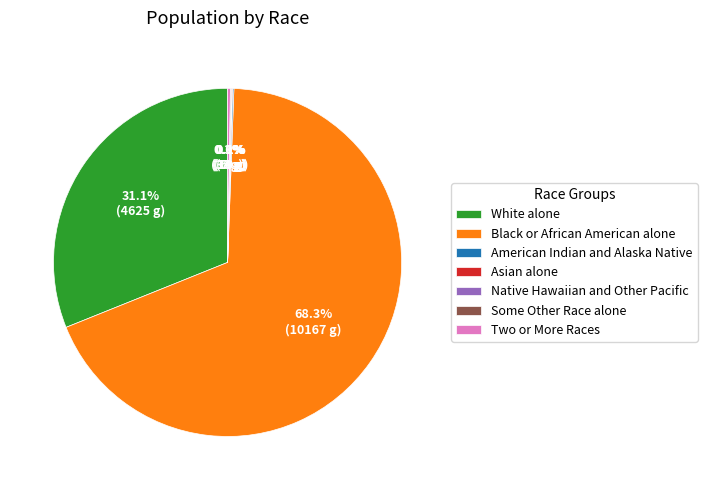

What portion of the pie excludes Black or African American alone?

31.7%